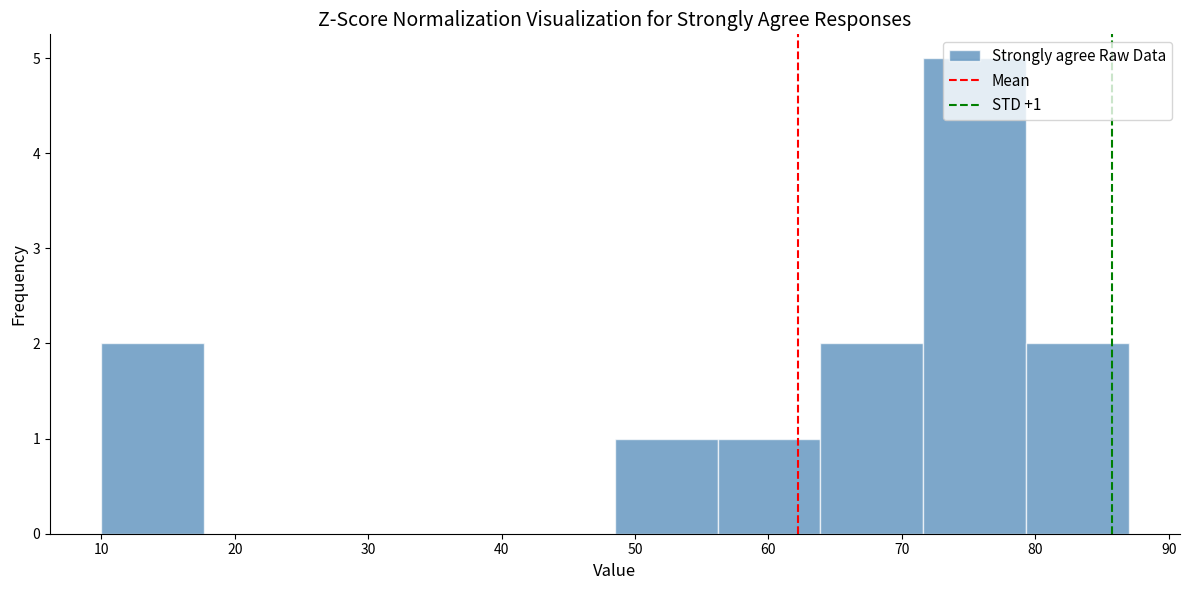

Over which range of the x-axis is the bar tallest?

71.6 to 79.3